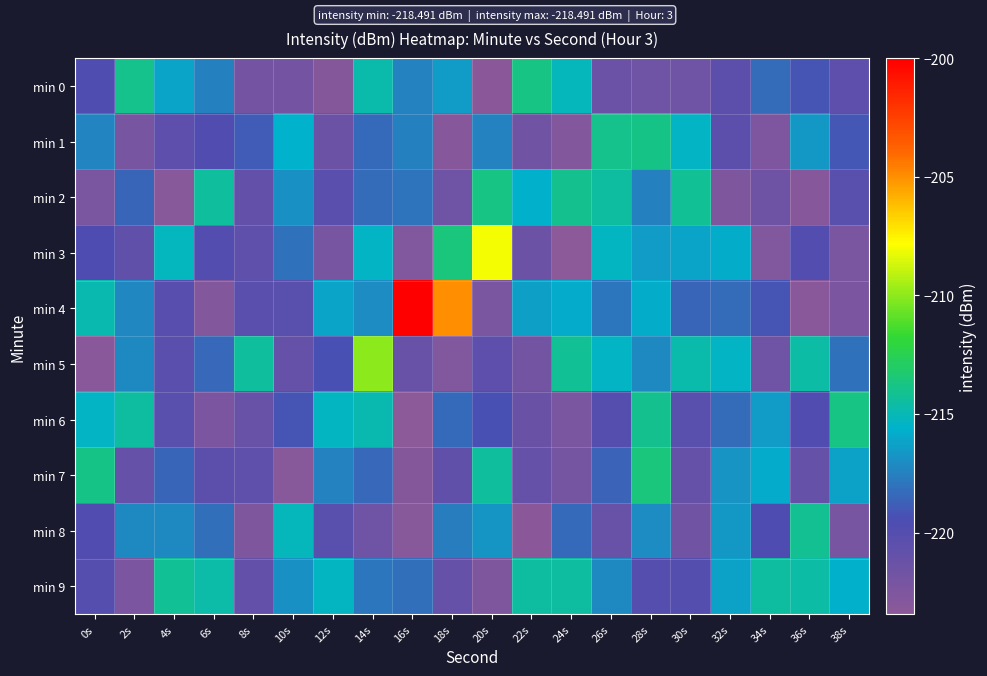

At which category is the sum across all series the highest?

14s